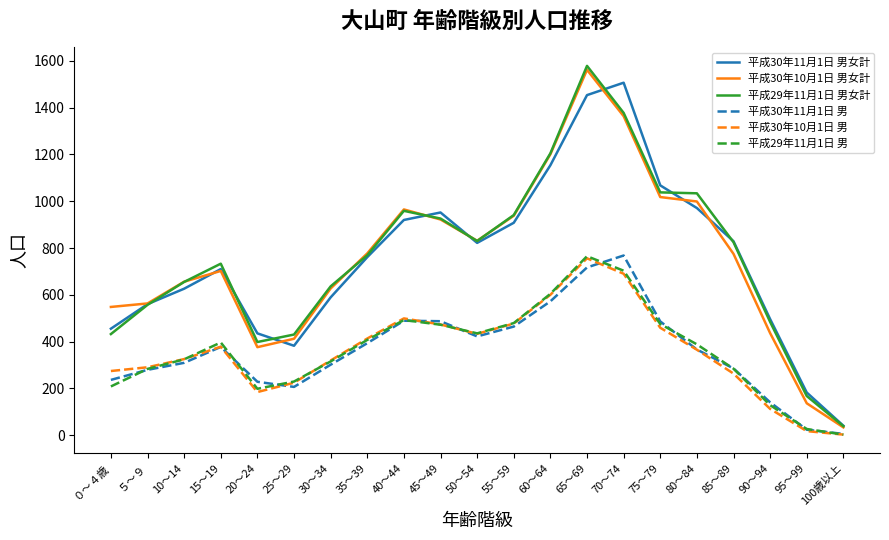

True or false: 平成29年11月1日 男女計 and 平成29年11月1日 男 cross at least once.

False